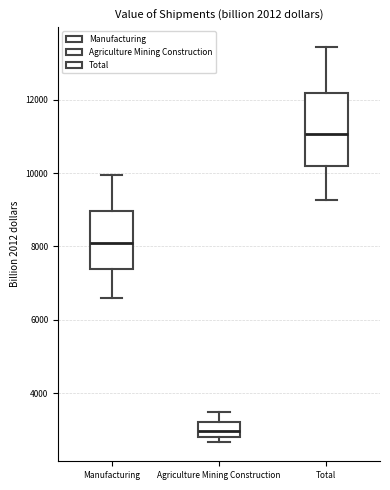

Reading left to right, transcribe this box plot: for each box, give where its median line is, the range the box spans, and where its two whiskers end, as read against the y-axis. The values are not printed on the chart, so give them approximately, as read against the axis.

Manufacturing: median 8000, box 7400 to 9000, whiskers 6600 to 10000
Agriculture Mining Construction: median 3000, box 2800 to 3200, whiskers 2600 to 3600
Total: median 11000, box 10200 to 12200, whiskers 9200 to 13400